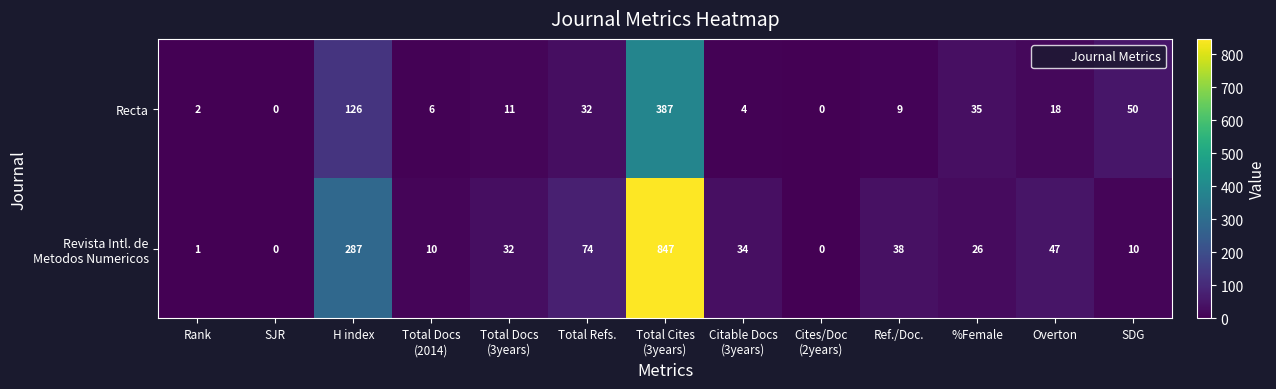

Which series changed the most between Ref./Doc. and SDG?

Recta